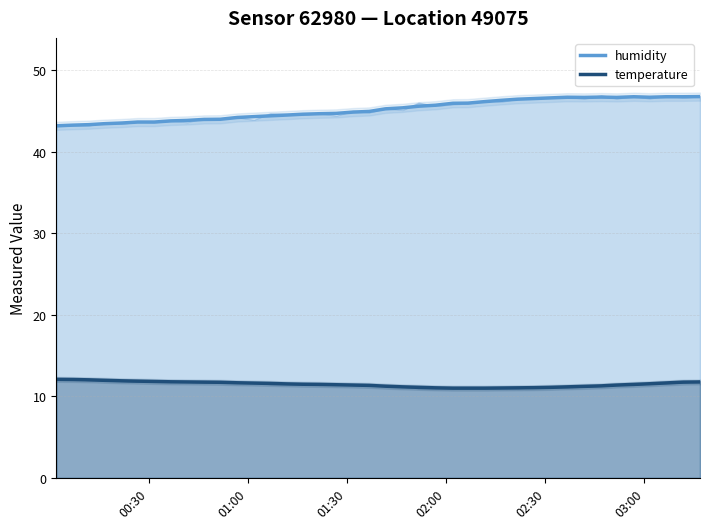

Is the value of humidity at 27 greater than the value of temperature at 8?

Yes